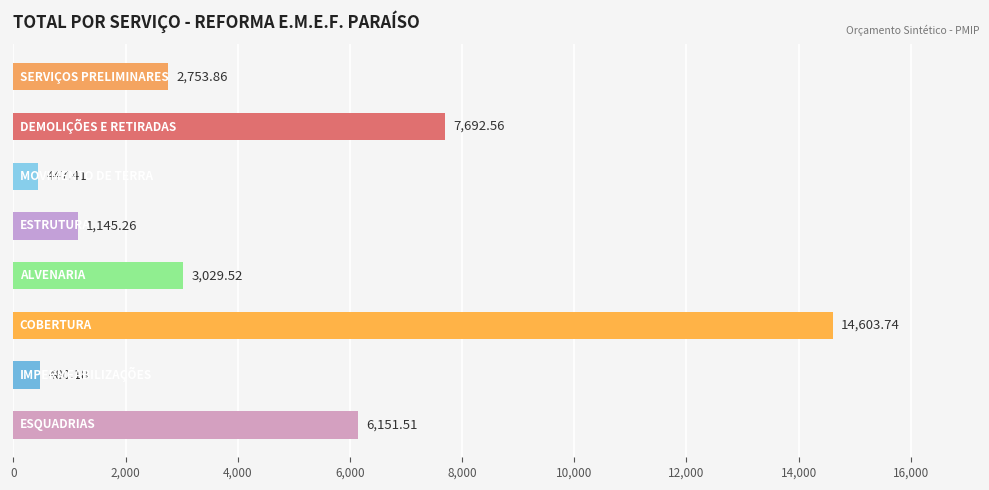

How many bars are there in total?

8